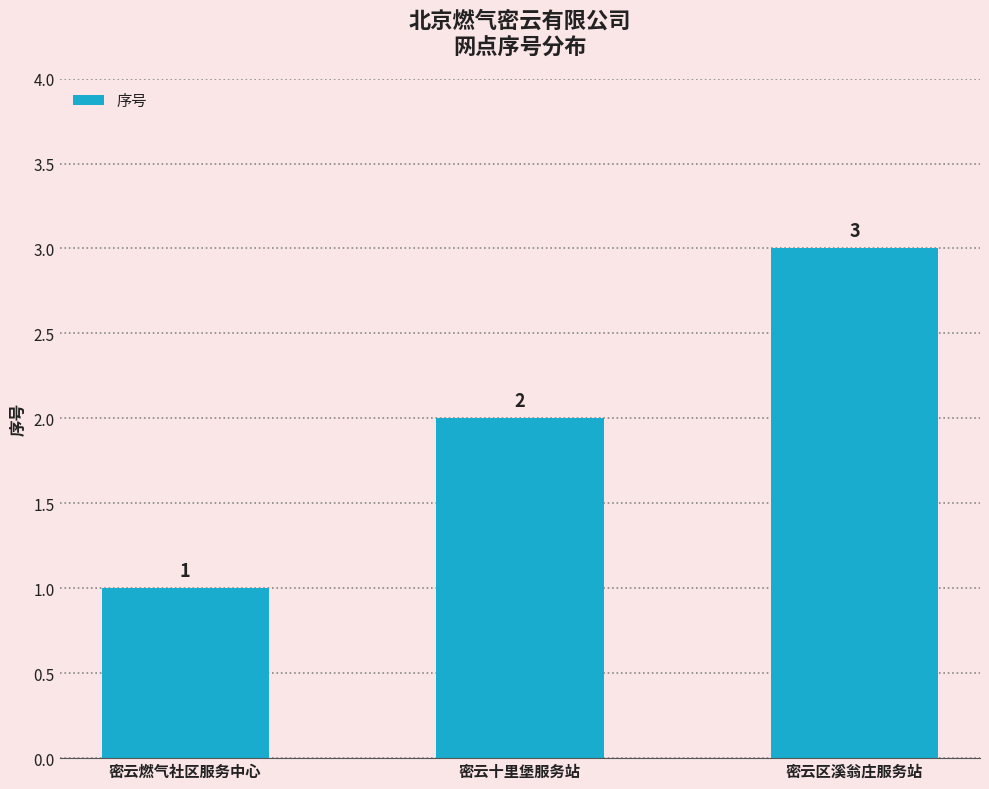

True or false: the data shows 5 at 密云区溪翁庄服务站.

False